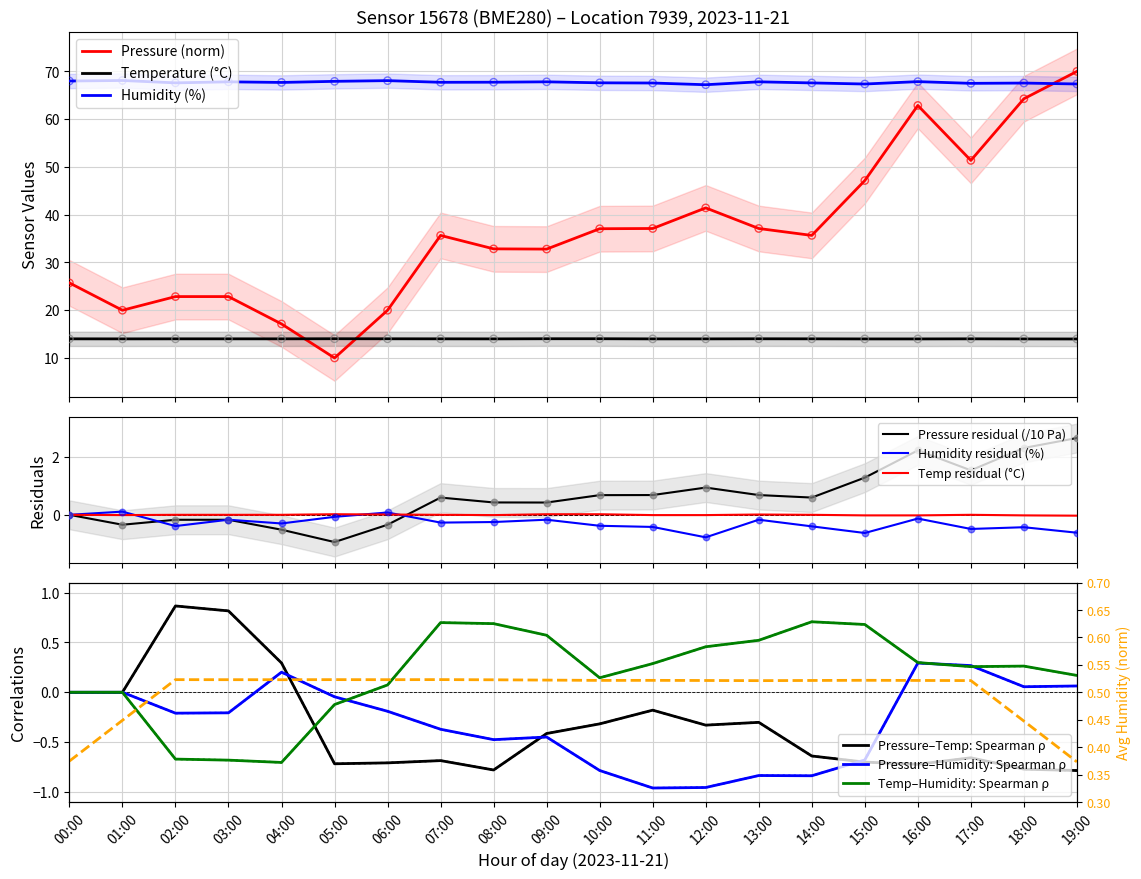

What are all the series names shown in the legend?

pressure, temperature, humidity